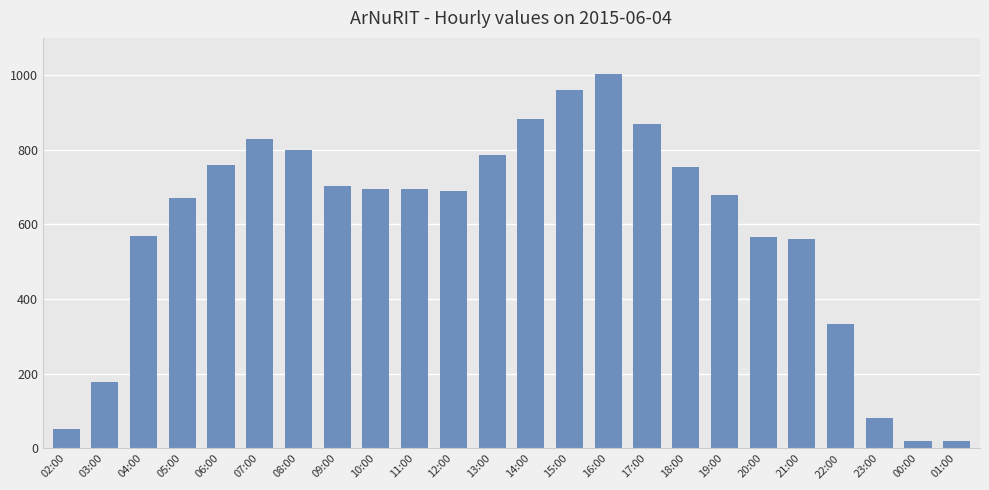

Count the number of data series in this chart.

1